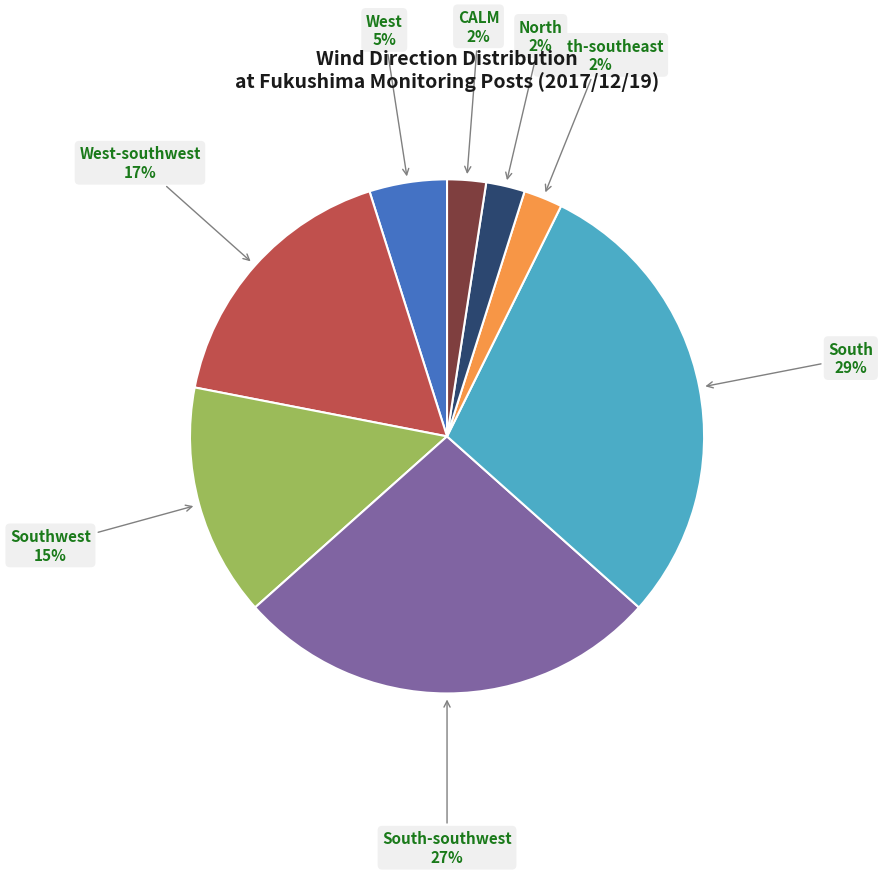

To the nearest percent, what is the average slice percentage?

12%